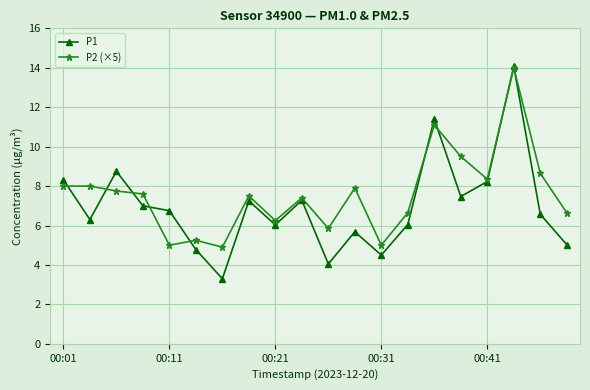

What is the value of the P2 (×5) point at the 19th from the left?

8.7